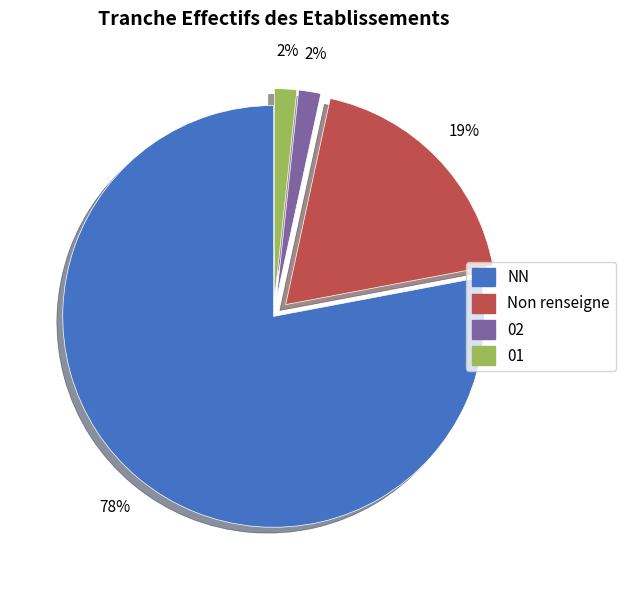

Count the number of slices in the pie.

4